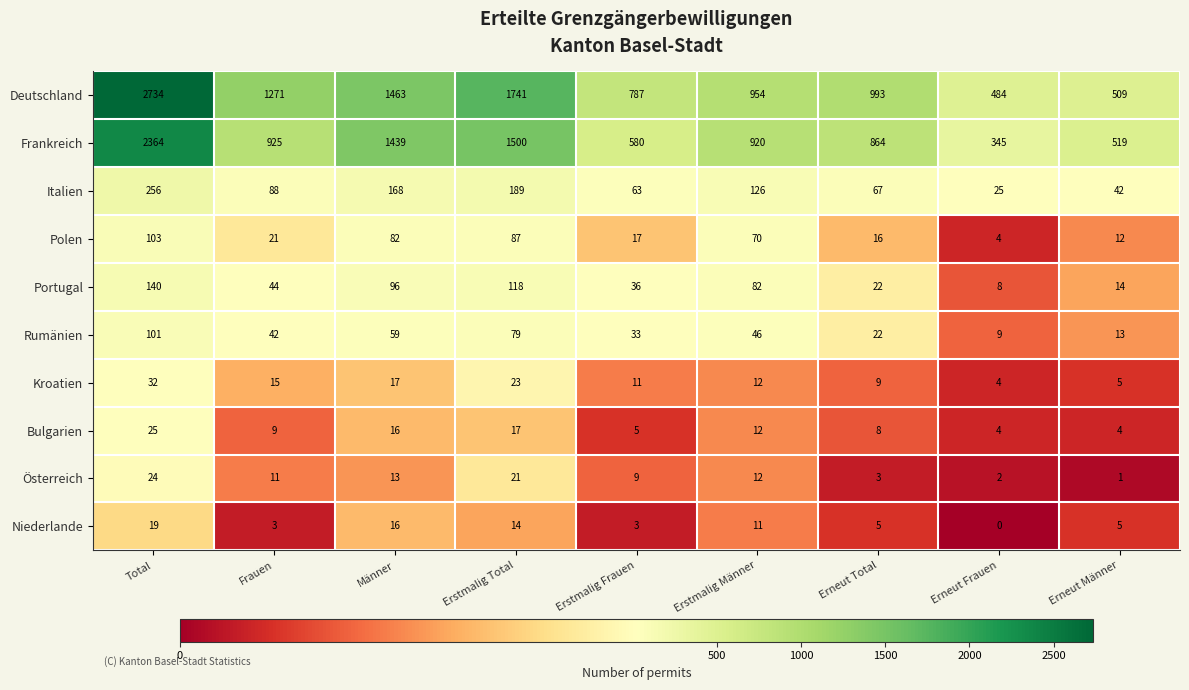

What value does the Niederlande series have at Total, to the nearest 5?

20